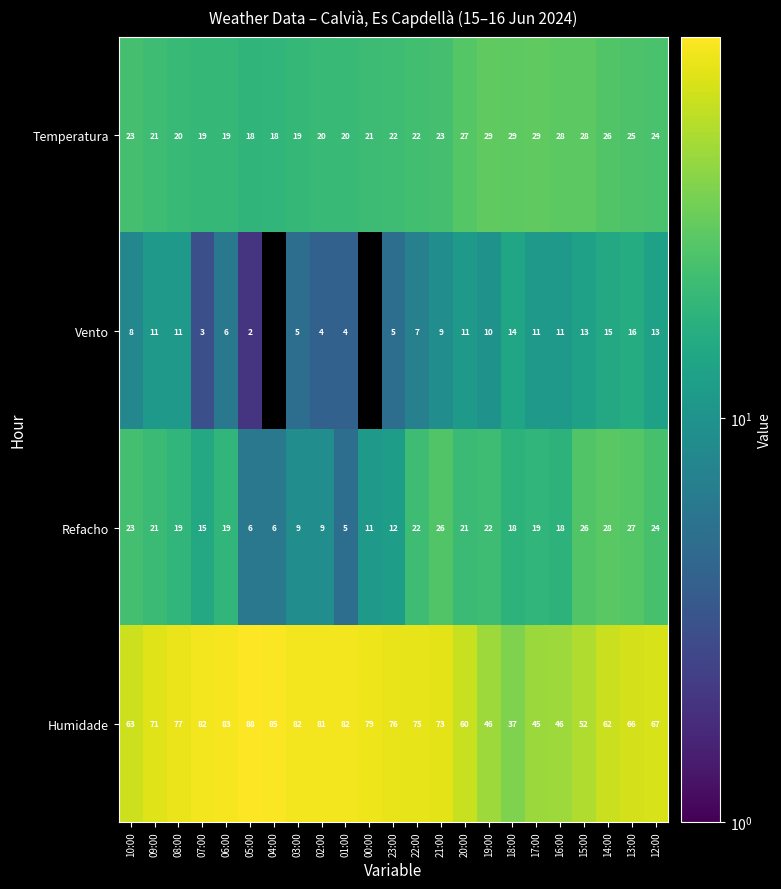

What is the greatest value displayed?

88.0